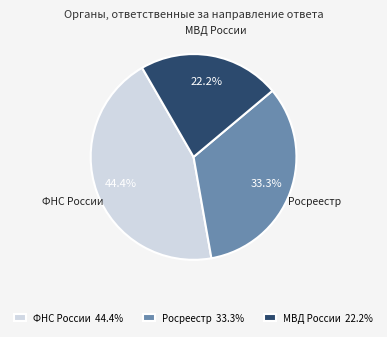

To the nearest percent, what is the difference between the МВД России and Росреестр slice percentages?

11%